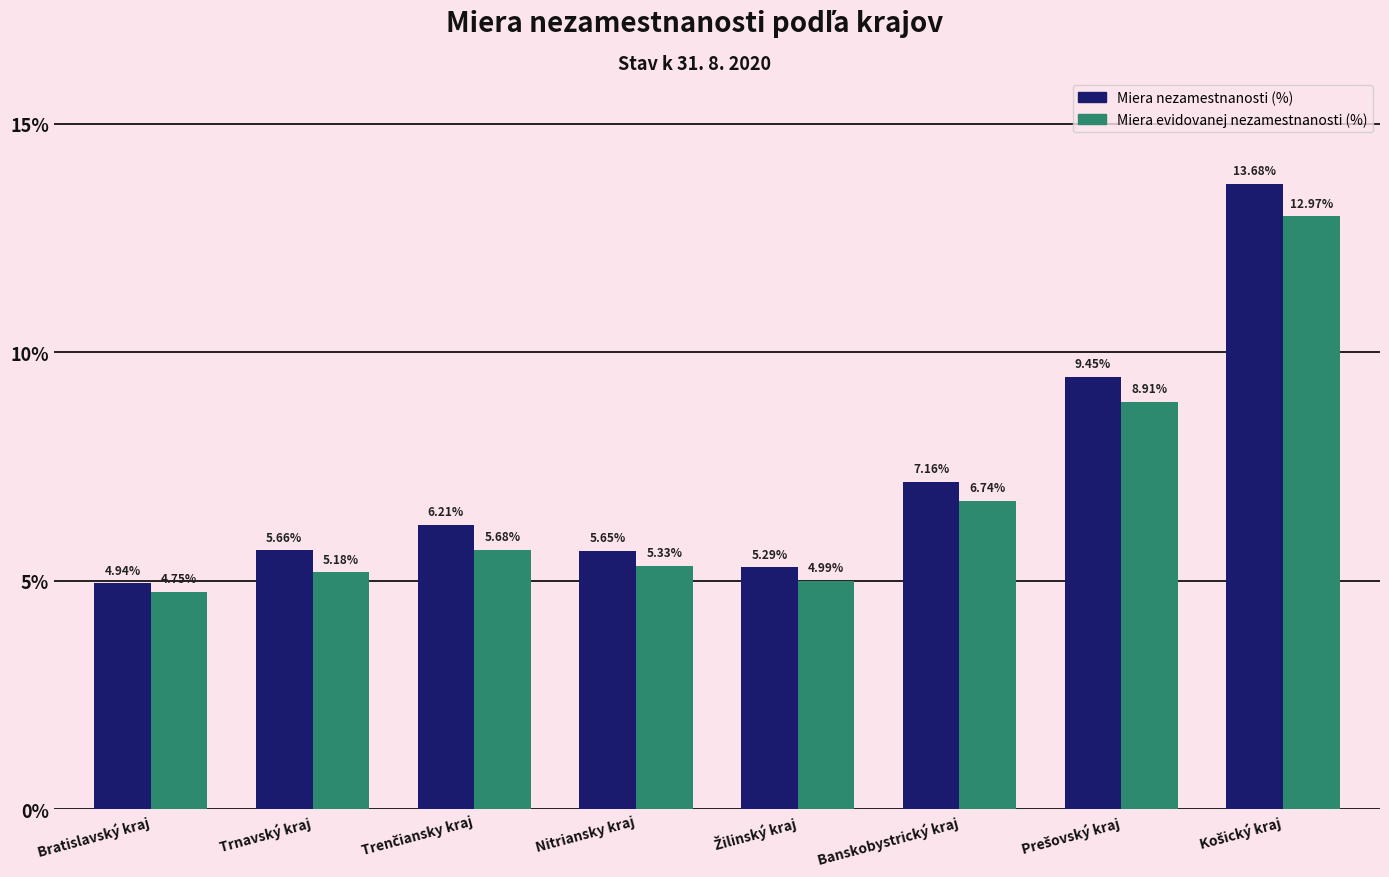

Rank the series by their average value, from highest to lowest.

Miera nezamestnanosti (%), Miera evidovanej nezamestnanosti (%)